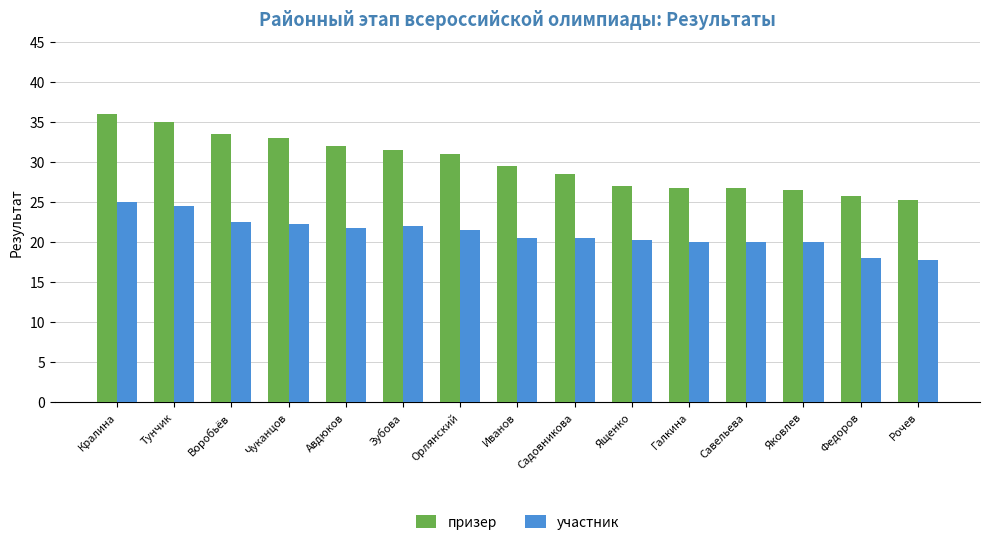

At how many categories does at least one series exceed 23?

15